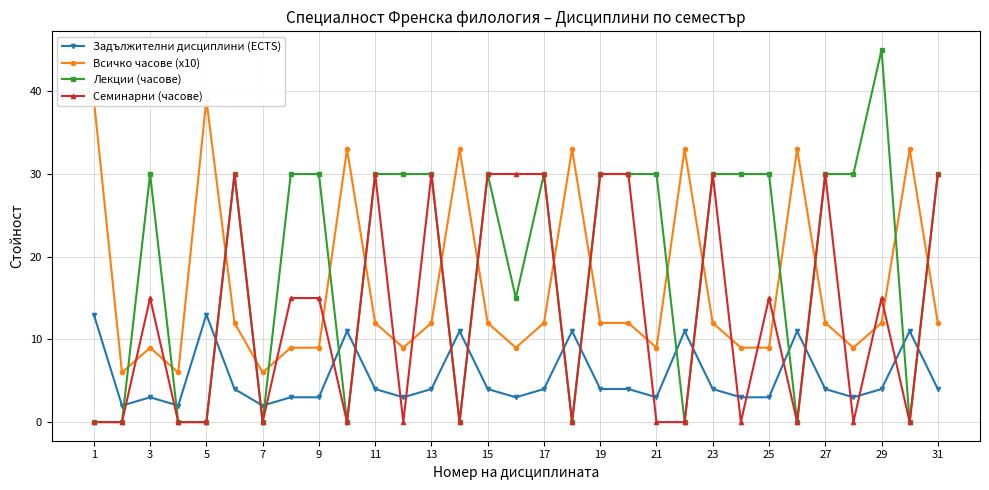

True or false: Семинарни (часове) has more than 1 points higher than both neighbors.

True